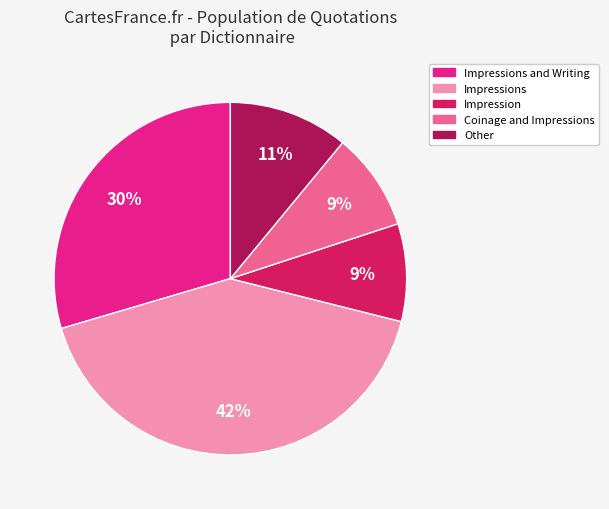

To the nearest percent, what is the difference between the largest and smallest slice percentages?

33%